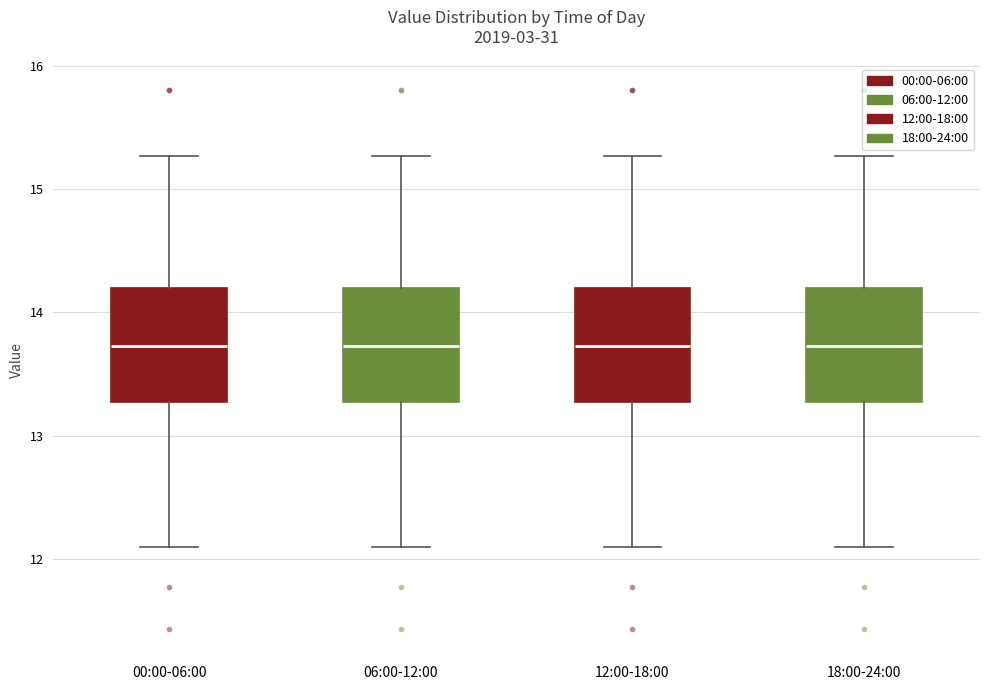

Where does the upper whisker of the box for 18:00-24:00 end on the y-axis? The values are not printed on the chart, so give them approximately, as read against the axis.

15.3